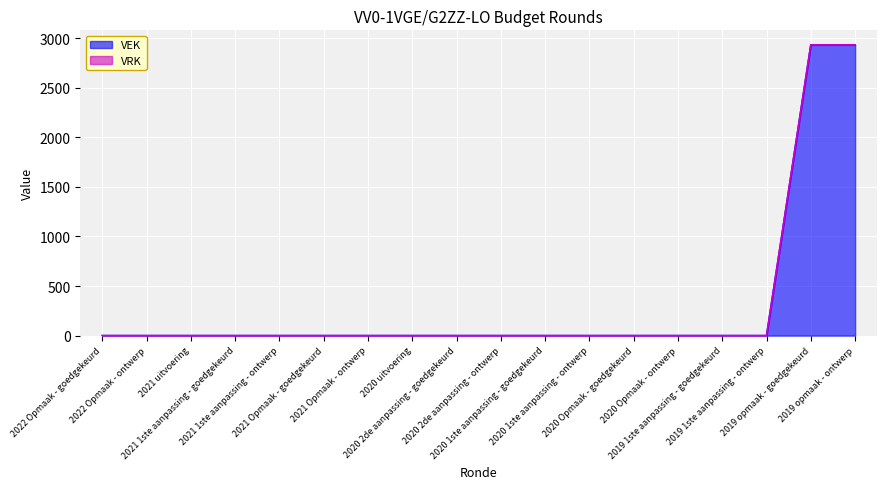

Reading left to right, what are all the values shown in this chart?

0	0	0	0	0	0	0	0	0	0	0	0	0	0	0	0	2932	2932